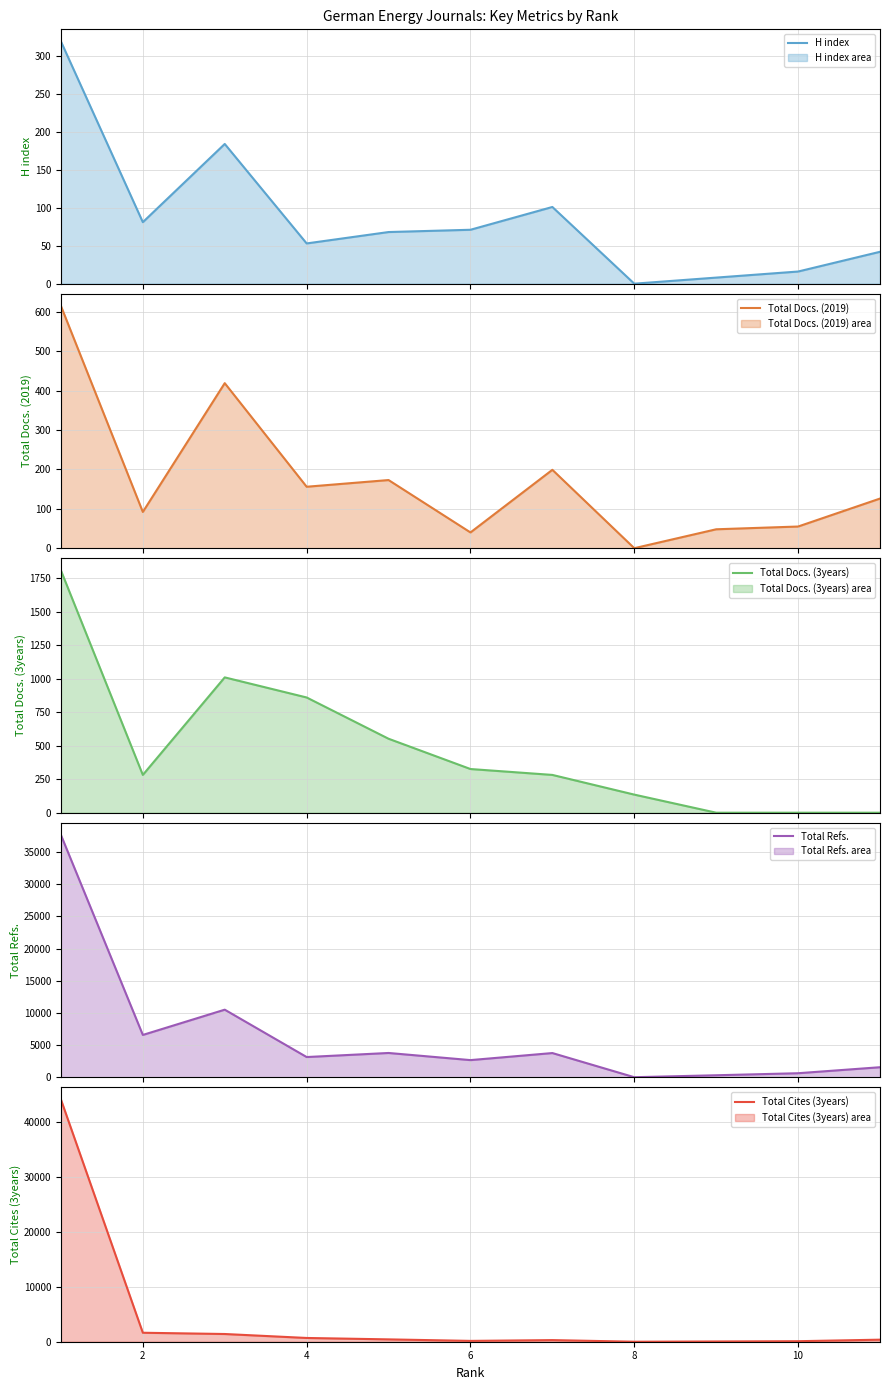

The value of Total Cites (3years) at 2 is 1638. True or false?

True